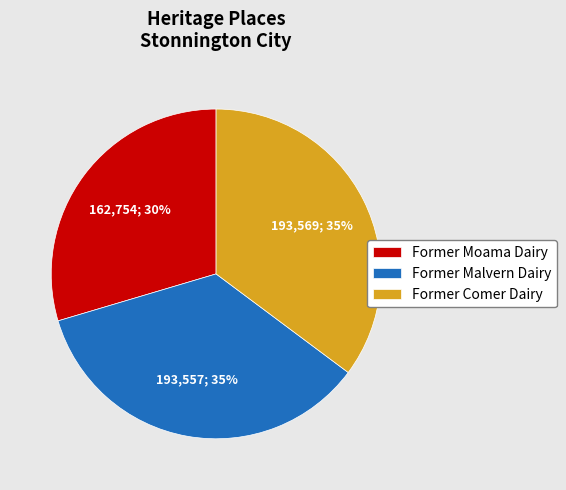

To the nearest percent, what portion does Former Malvern Dairy represent?

35%